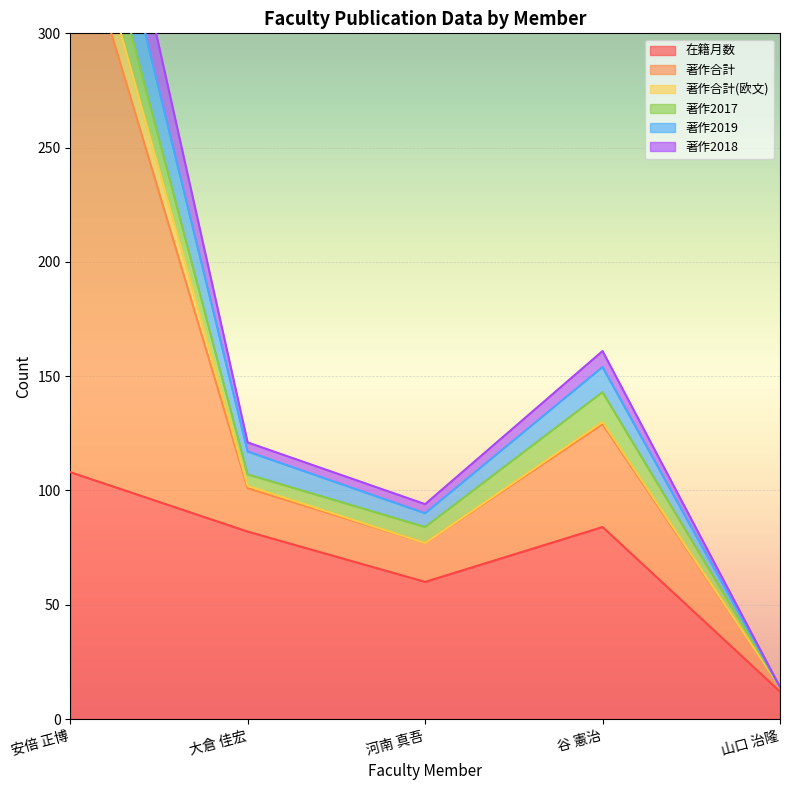

The 在籍月数 series shows 108 at 安倍 正博. True or false?

True